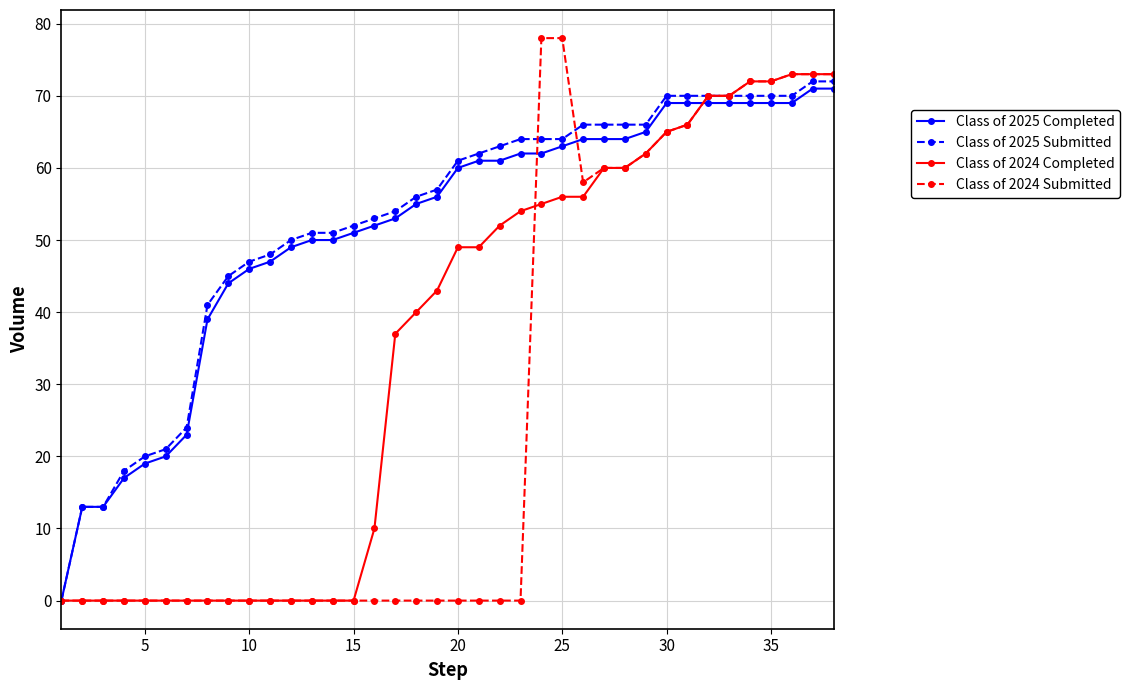

Which series has the largest total across all categories?

Class of 2025 Submitted